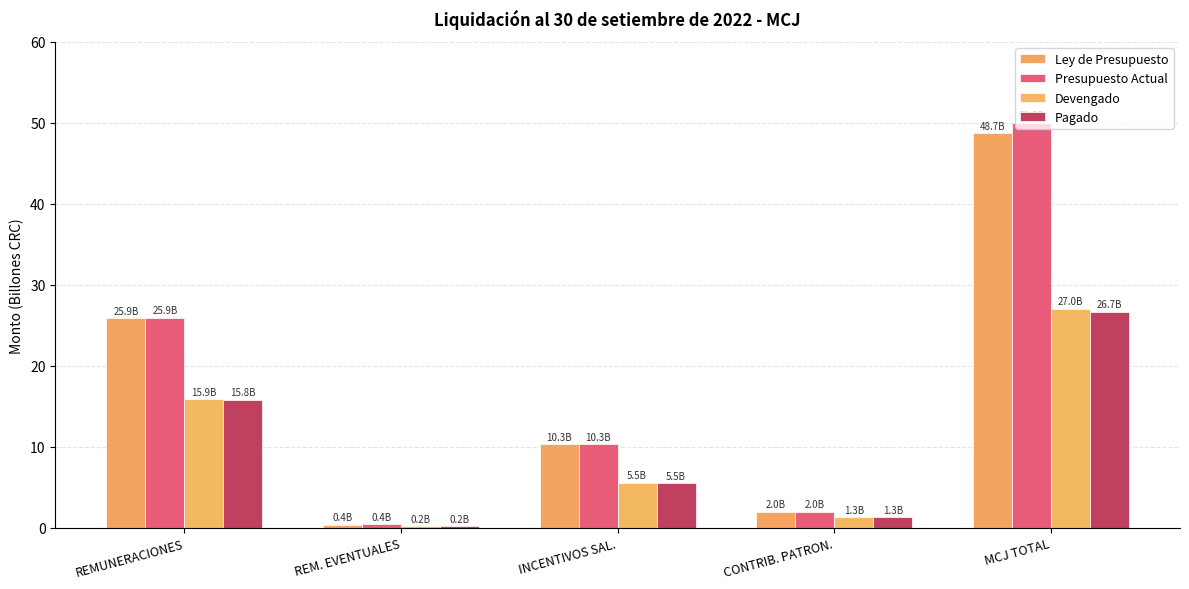

The Ley de Presupuesto series shows 10.3 at INCENTIVOS SAL.. True or false?

True